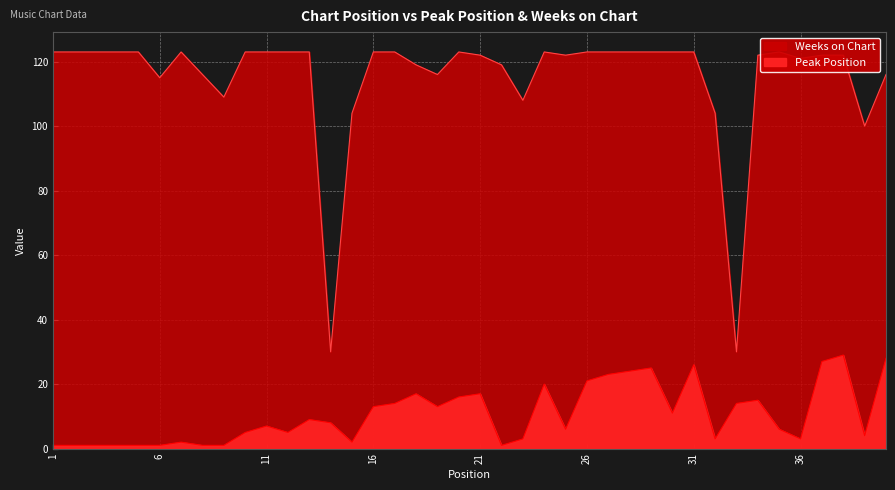

At which category is the sum across all series the highest?

38